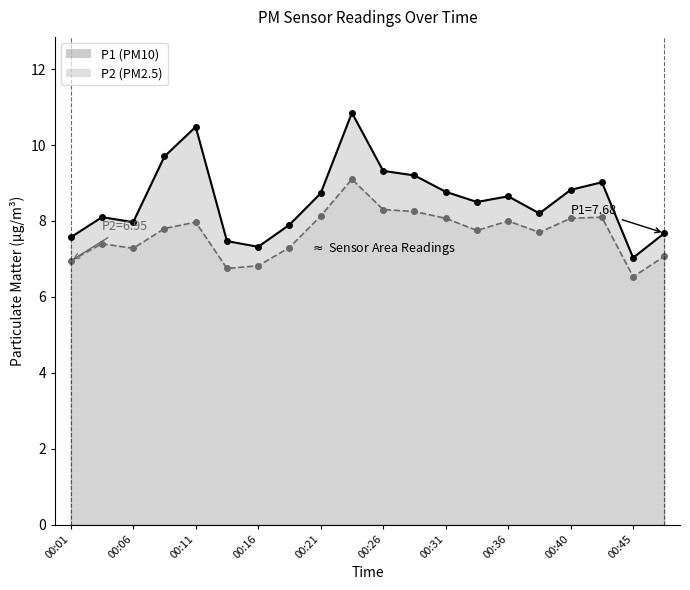

At how many categories does at least one series exceed 8?

13